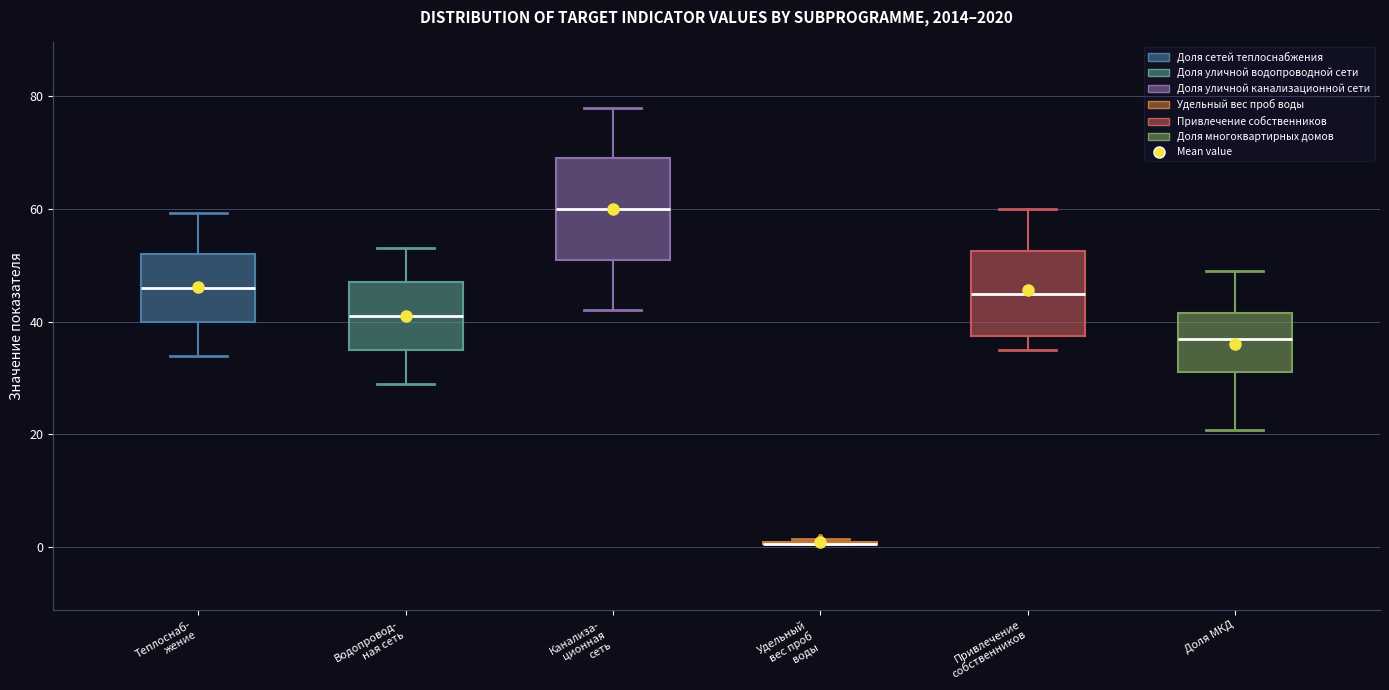

Comparing the boxes themselves (not the whiskers), which one is the tallest?

Канализа- ционная сеть